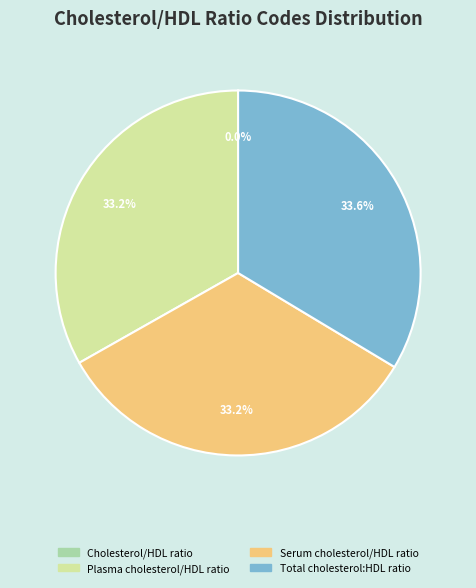

Is there a majority slice in this chart?

No